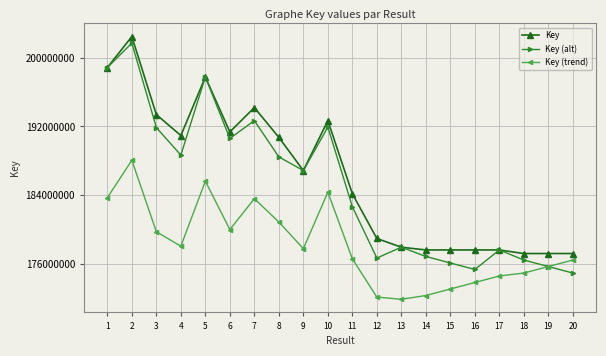

What is the total value across all series at 14?

526742711.4